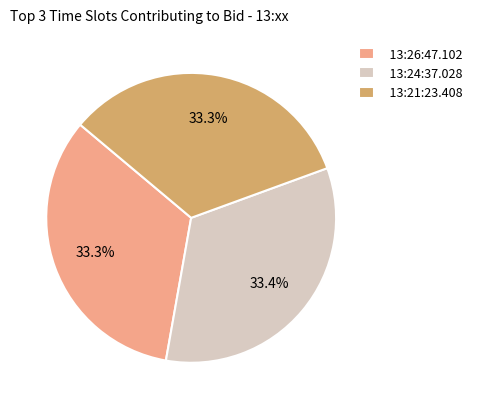

What percentage do 13:26:47.102 and 13:24:37.028 together represent?

66.7%